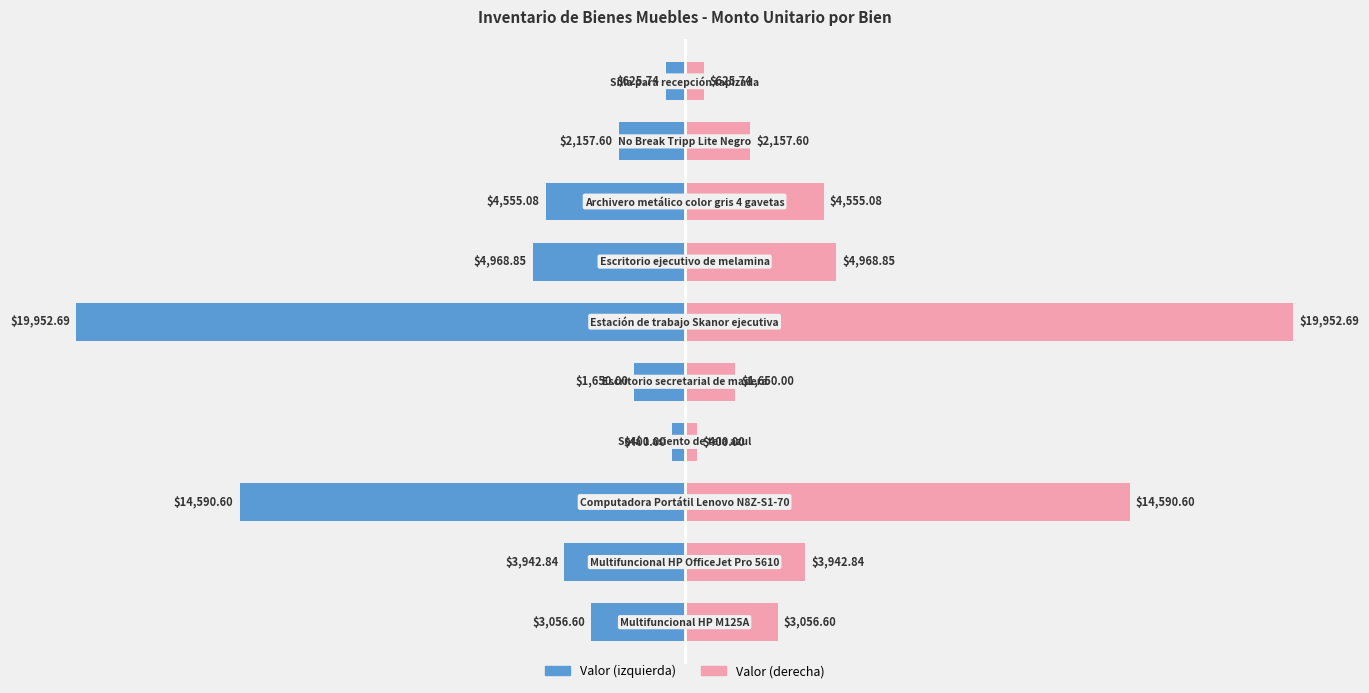

How many values in the Monto unitario (izq) series exceed -3056?

4